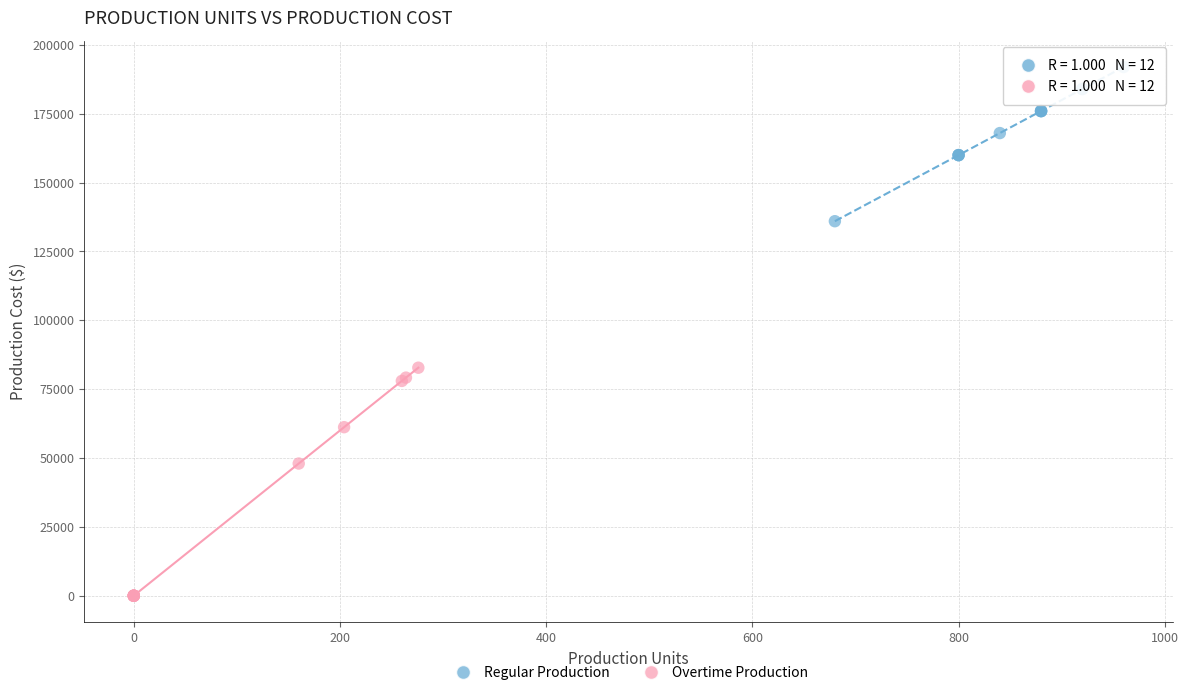

Which series has the widest spread of Y values?

Overtime Production